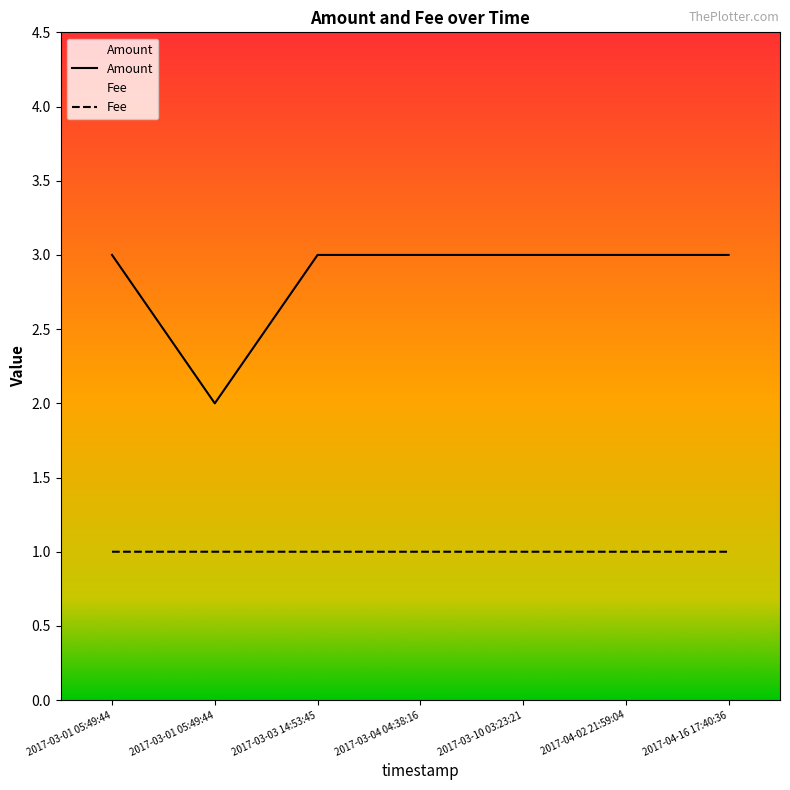

The value of Amount at 2017-04-16 17:40:36 is 3.0. True or false?

True